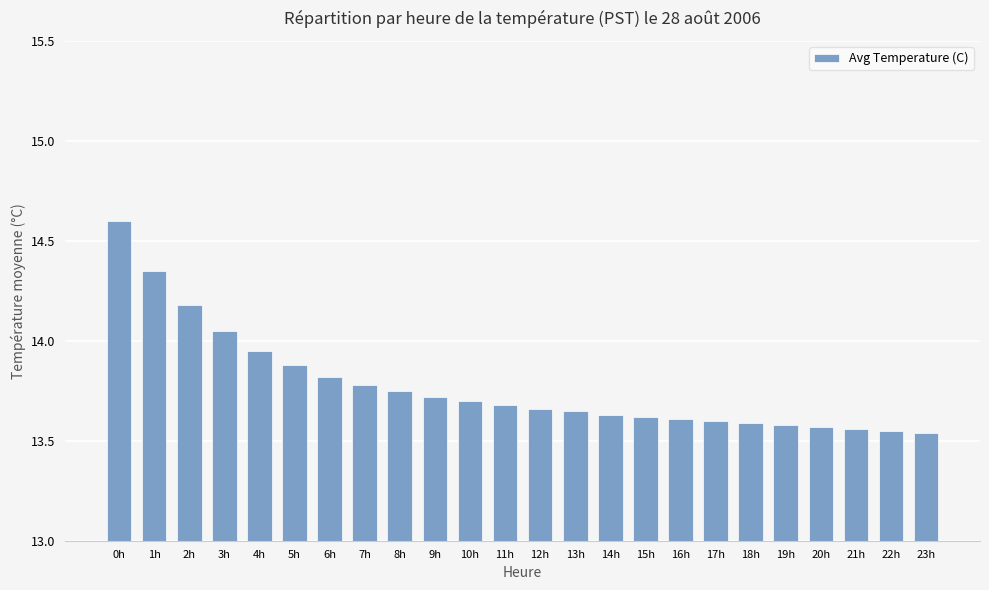

True or false: the data shows 21.3 at 0h.

False